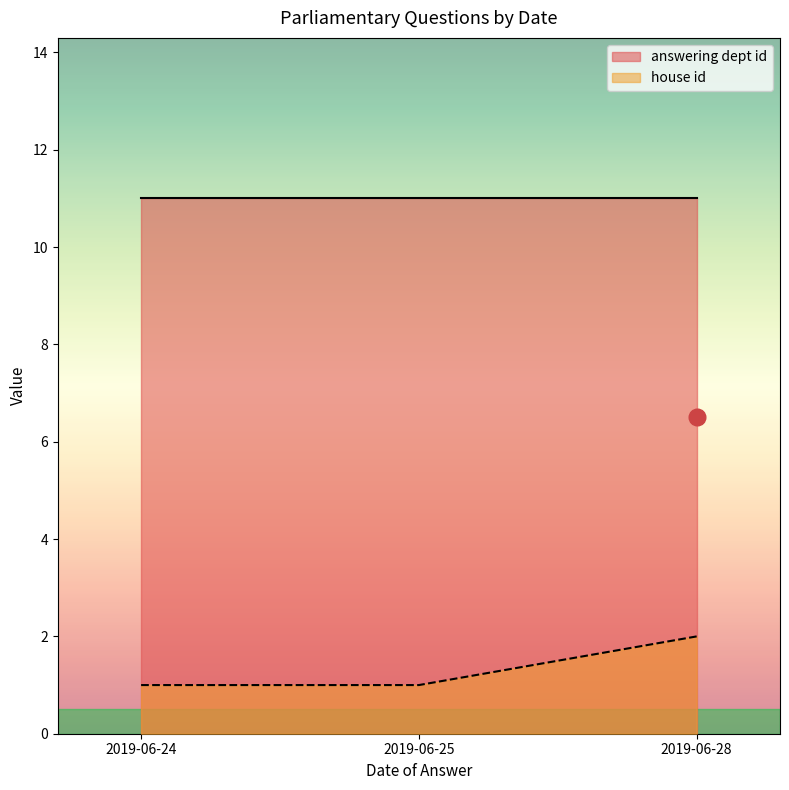

What is the sum of the house id values at 2019-06-24 and 2019-06-25?

2